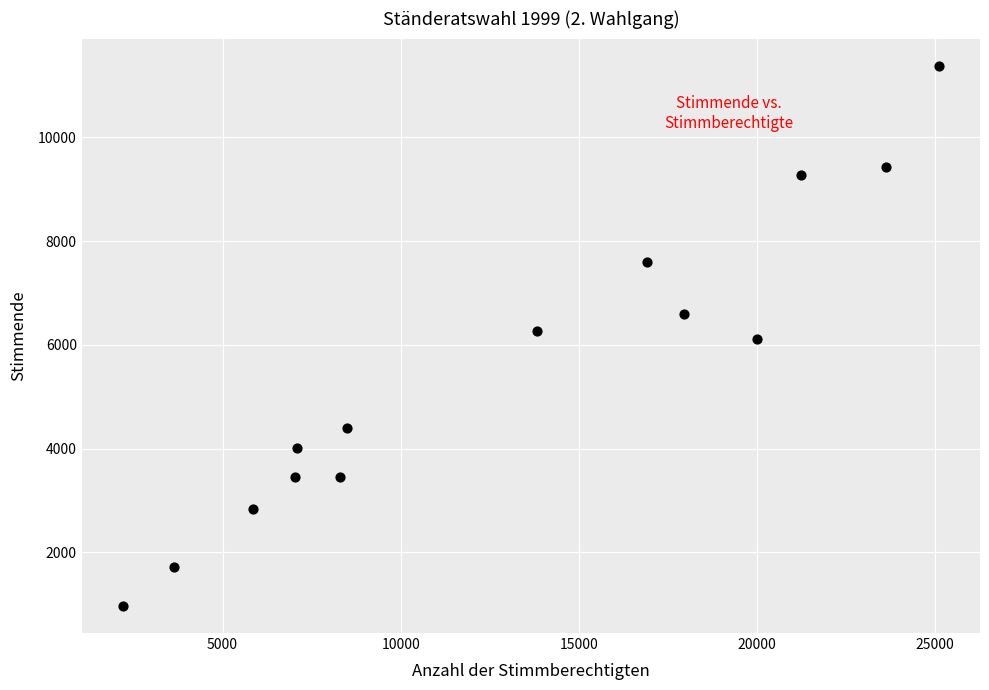

What is the range of Y values (max minus min)?

10421